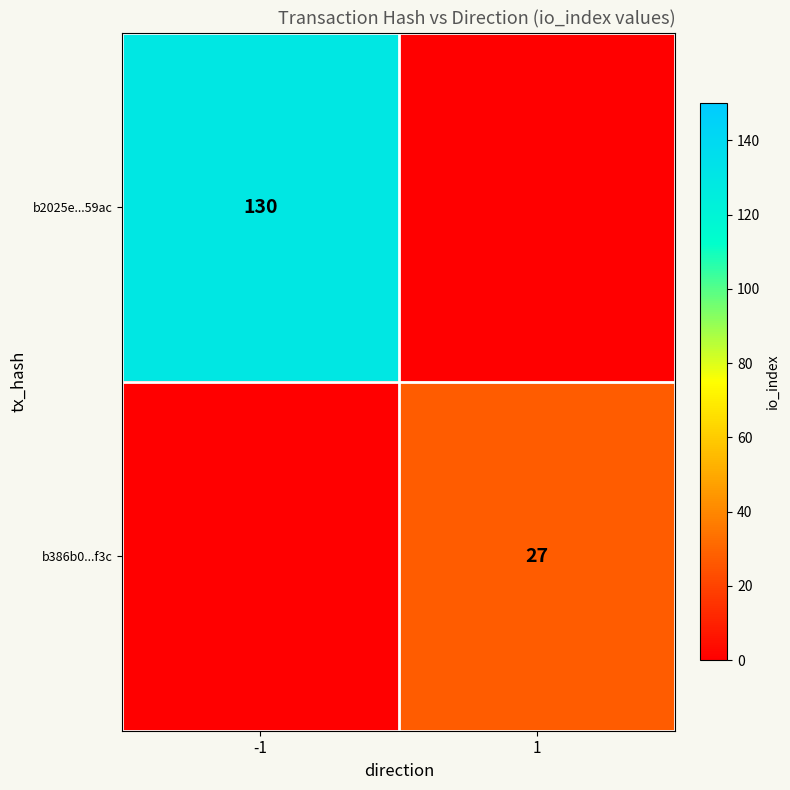

The b2025e...59ac series shows 194 at -1. True or false?

False